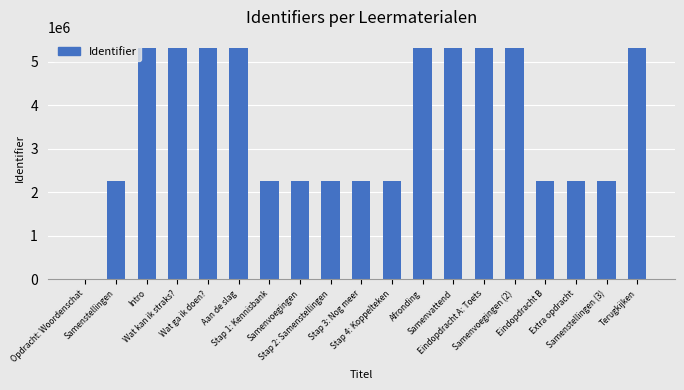

What is the sum of all values?

68127723